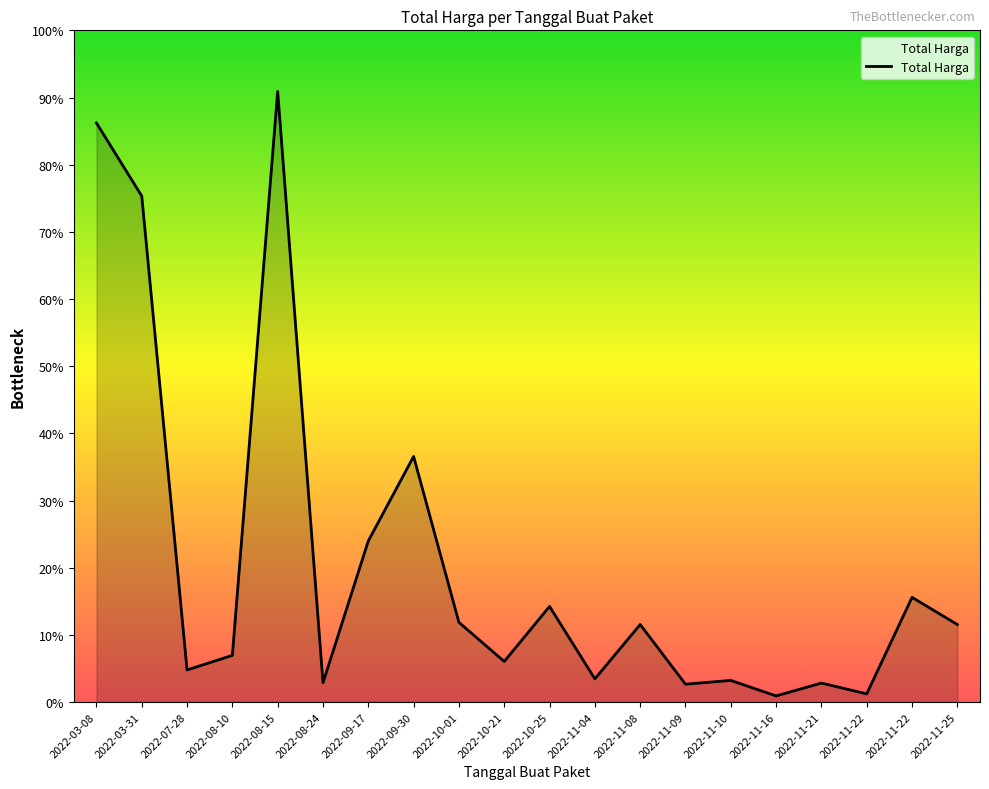

Is this an area chart (filled region under the line)?

Yes